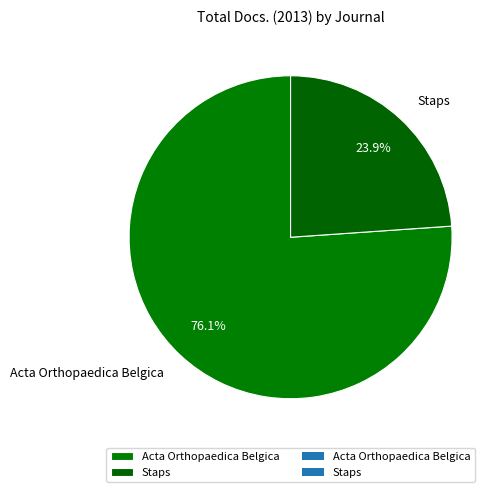

What is the ratio of the value at Acta Orthopaedica Belgica to the value at Staps?

3.2